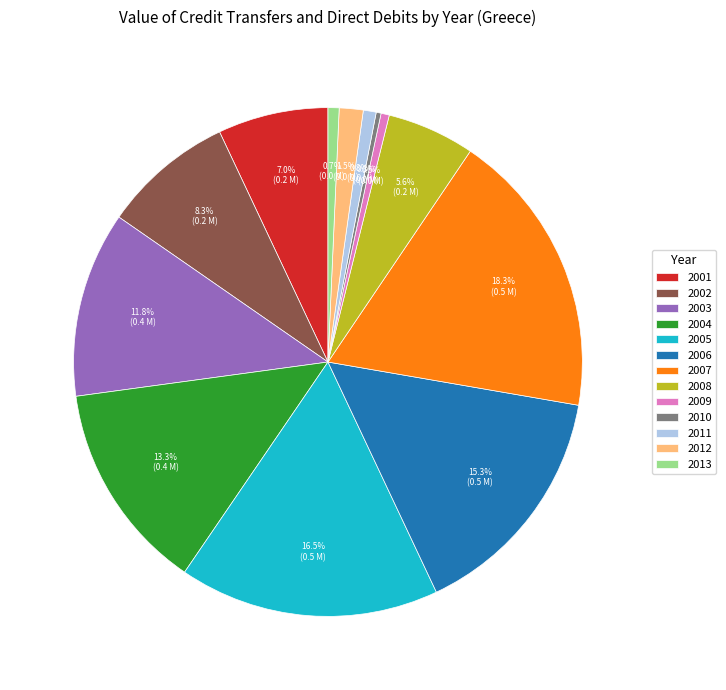

Which slice is the largest?

2007